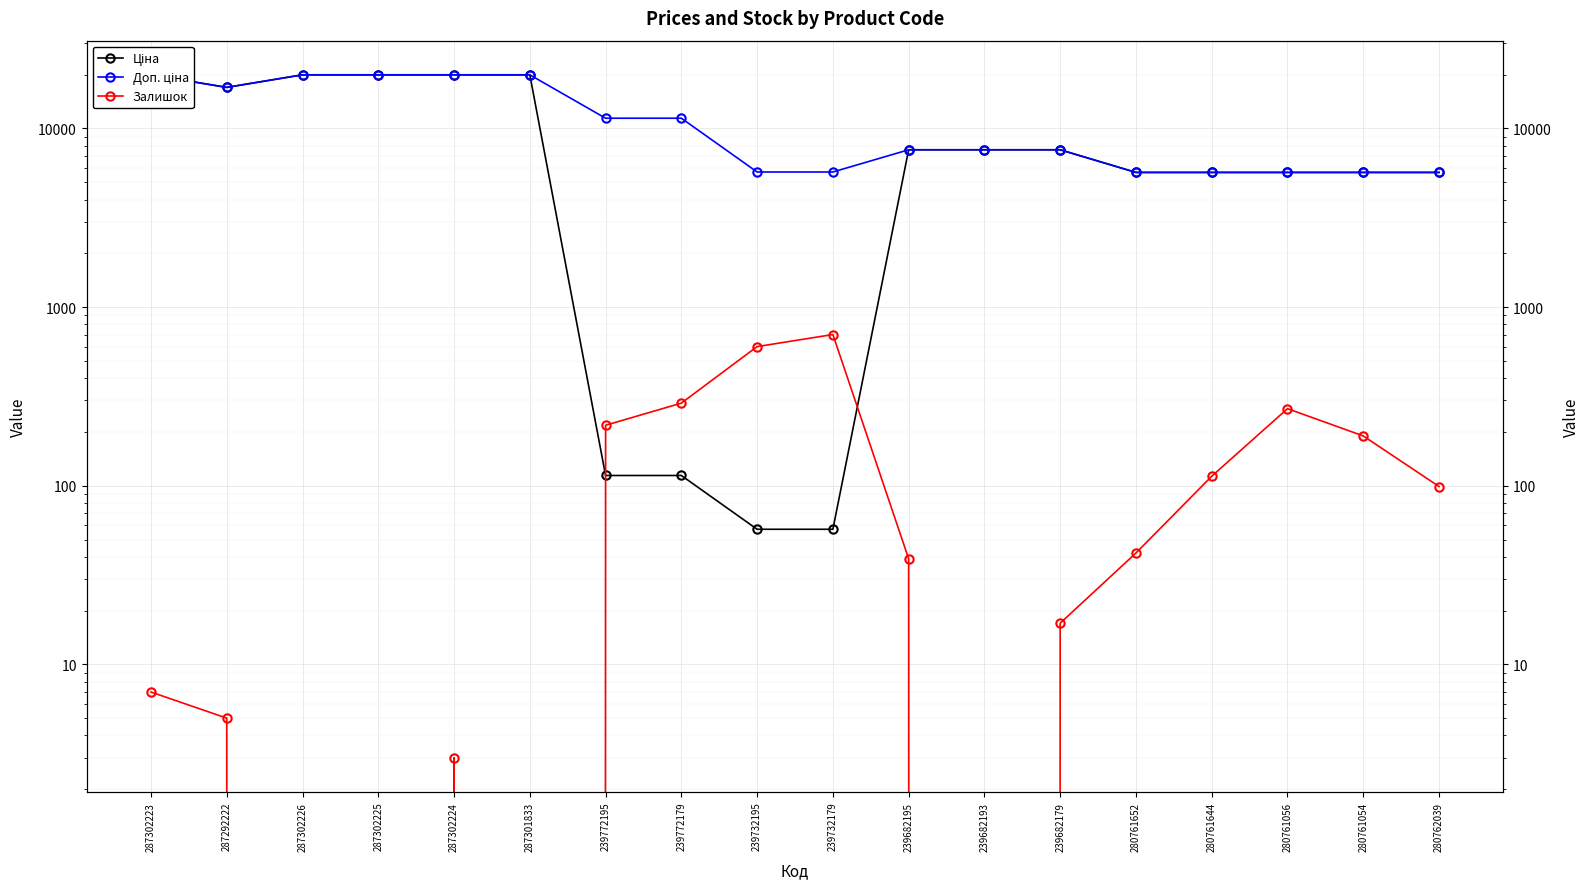

What are all the series names shown in the legend?

Ціна, Доп. ціна, Залишок